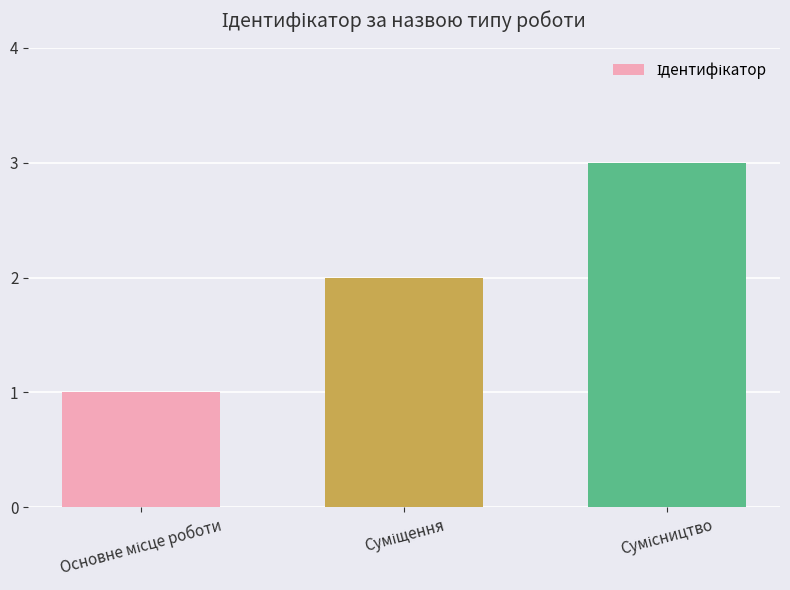

How many data points are less than 2?

1